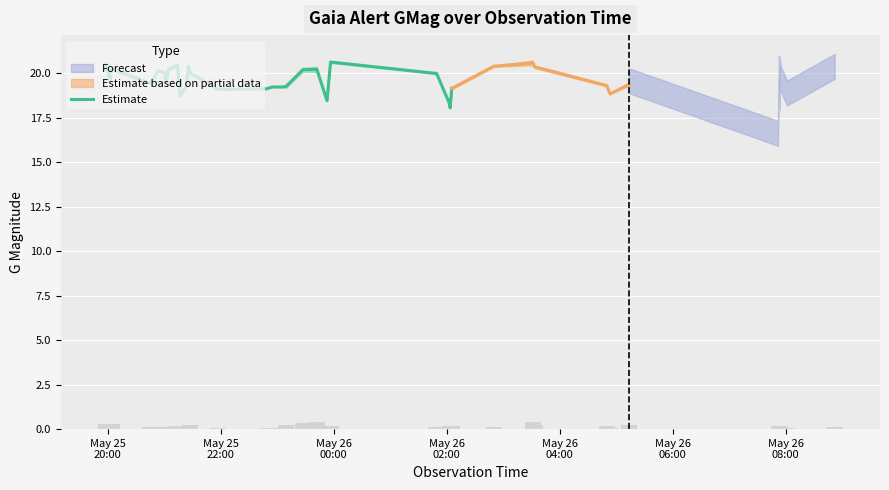

What is the lowest value of the Estimate series?

18.1